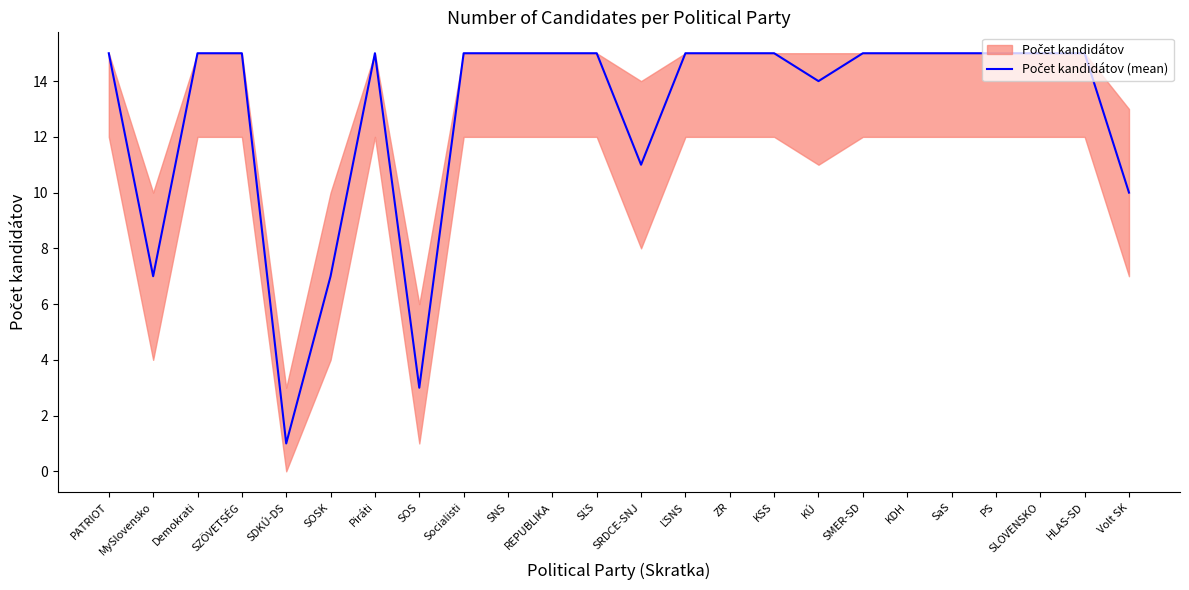

Reading left to right, what are all the values shown in this chart?

15	7	15	15	1	7	15	3	15	15	15	15	11	15	15	15	14	15	15	15	15	15	15	10